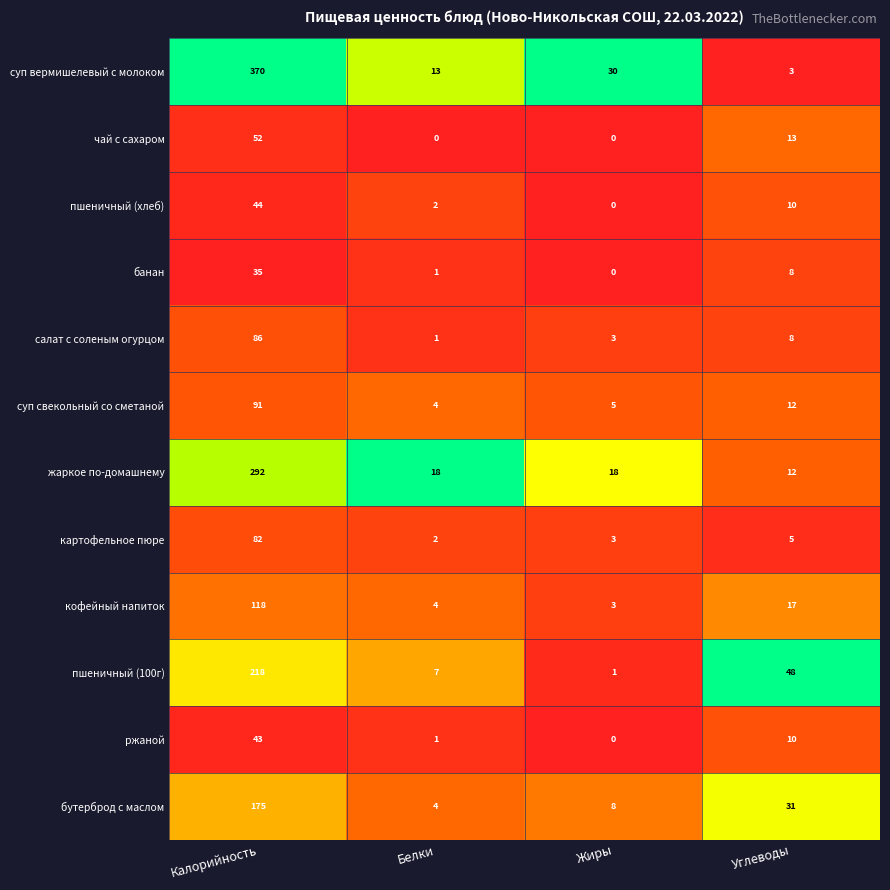

At how many categories does at least one series exceed 0?

4